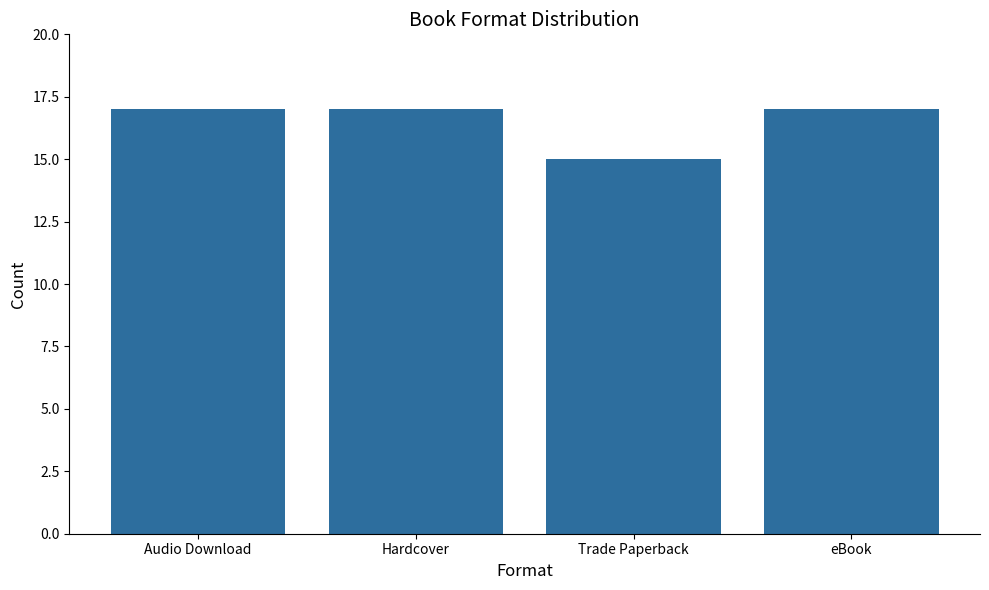

Approximately how many times larger is the value at Audio Download compared to Trade Paperback?

1.1